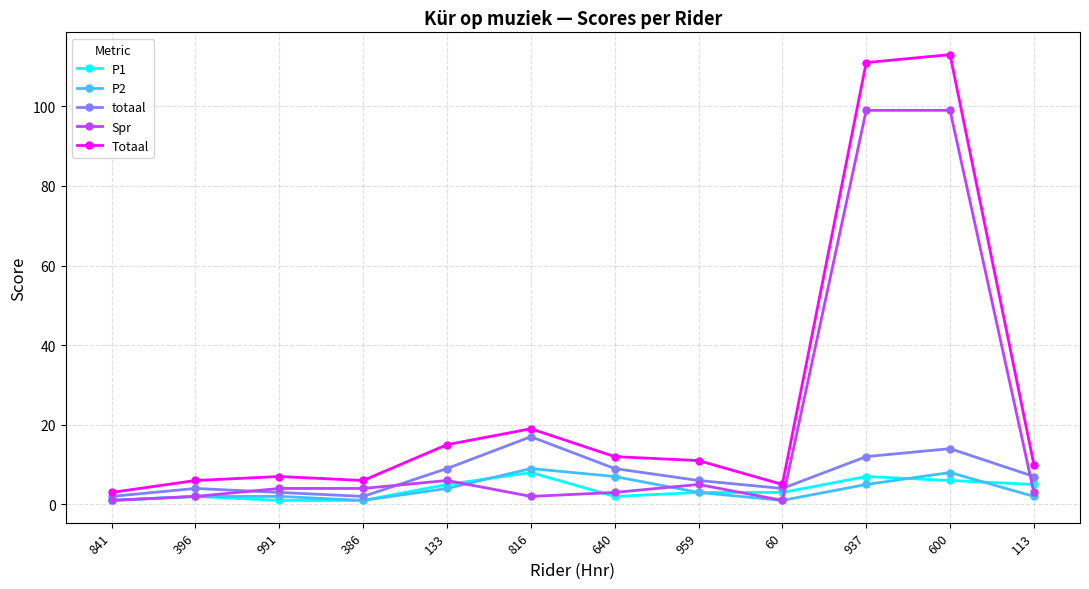

Which series has the largest range (max minus min)?

Totaal